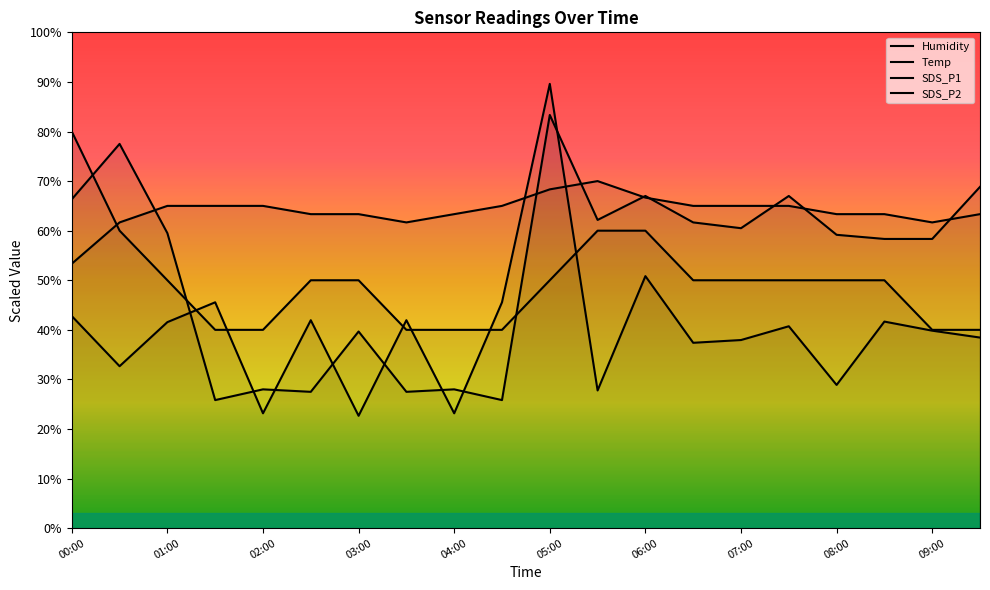

What is the lowest value of the Temp series?

40.0